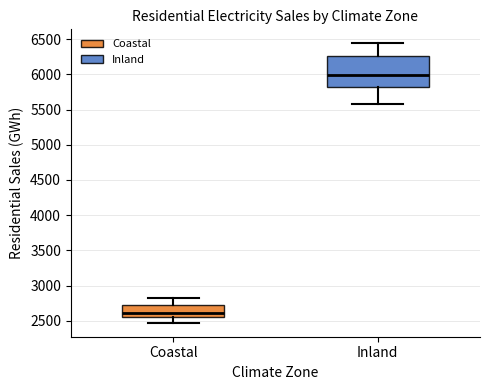

Where does the lower whisker of the box for Inland end on the y-axis? The values are not printed on the chart, so give them approximately, as read against the axis.

5600